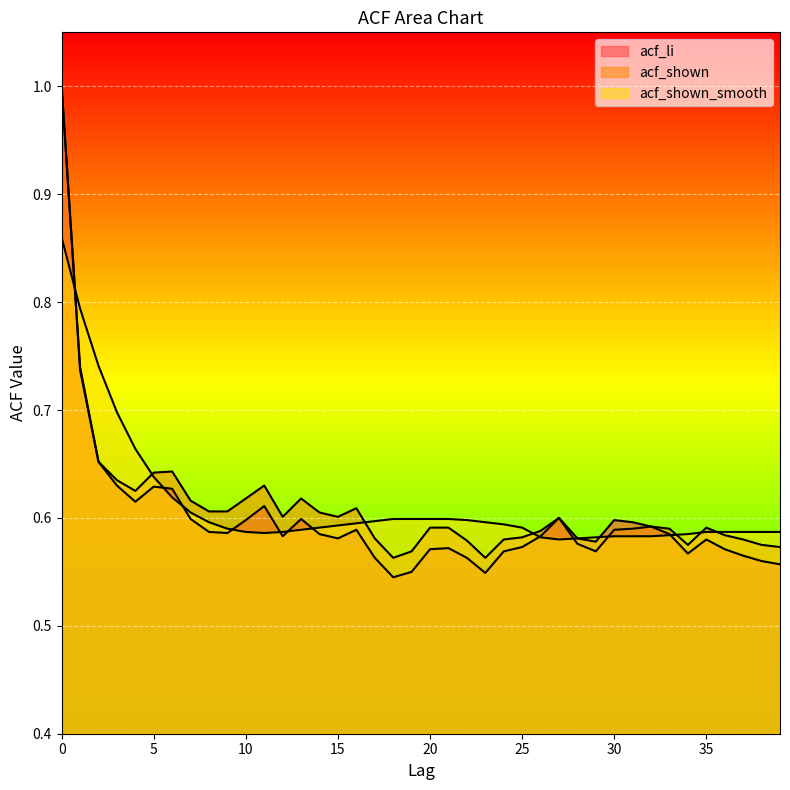

What is the value of the acf_li point at the 38th from the left?

0.6